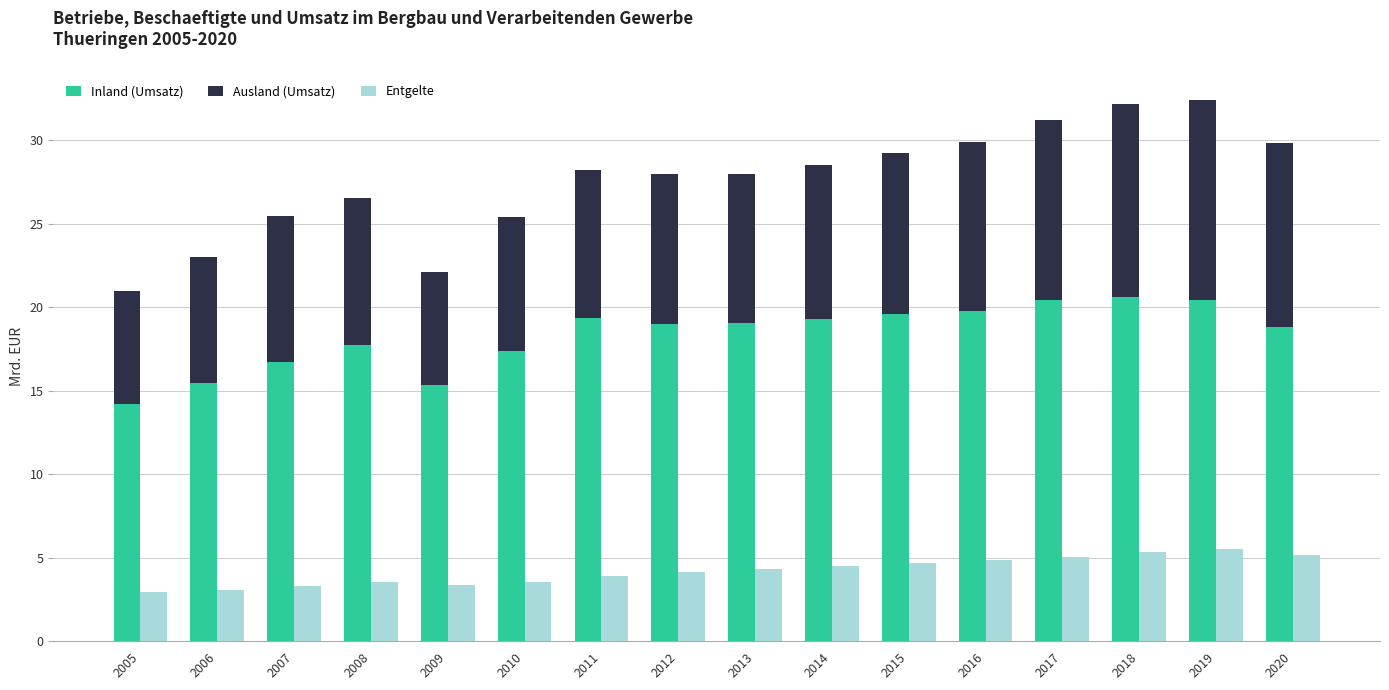

How many groups of bars are there?

16